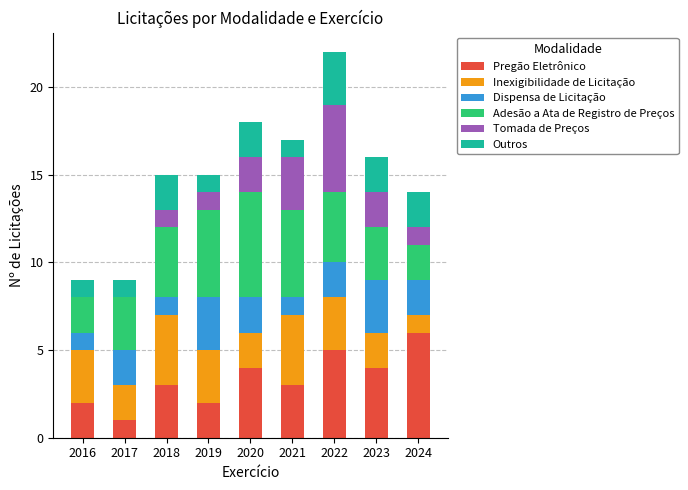

Is it true that Pregão Eletrônico equals 2 at 2019?

True